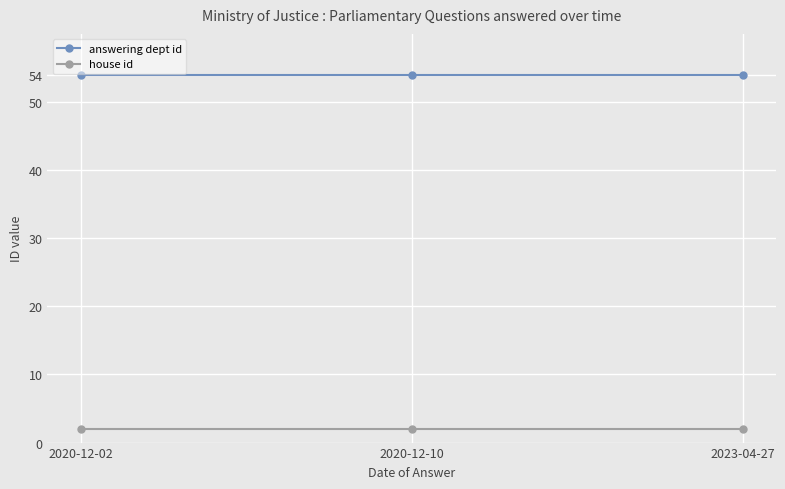

What are all the series names shown in the legend?

answering dept id, house id